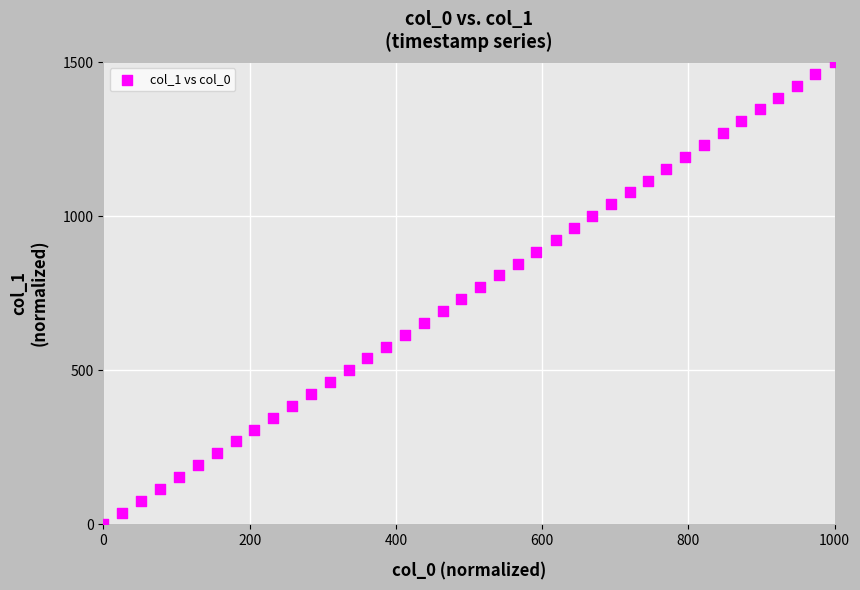

What is the range of Y values (max minus min)?

1500.0